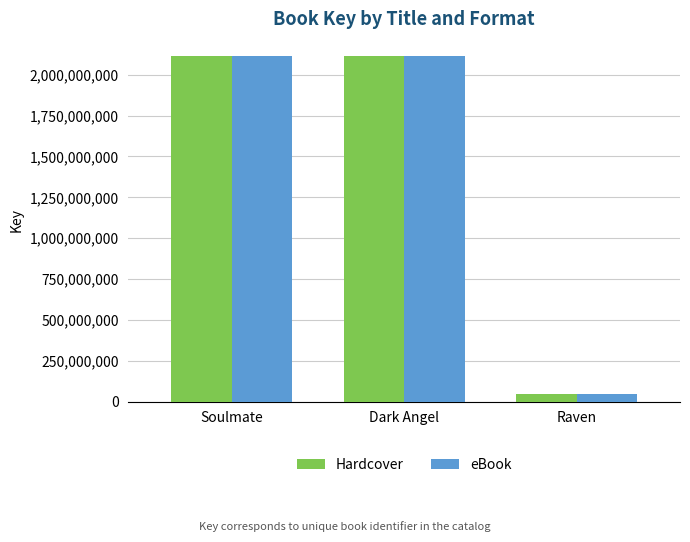

Count the number of categories in the chart.

3